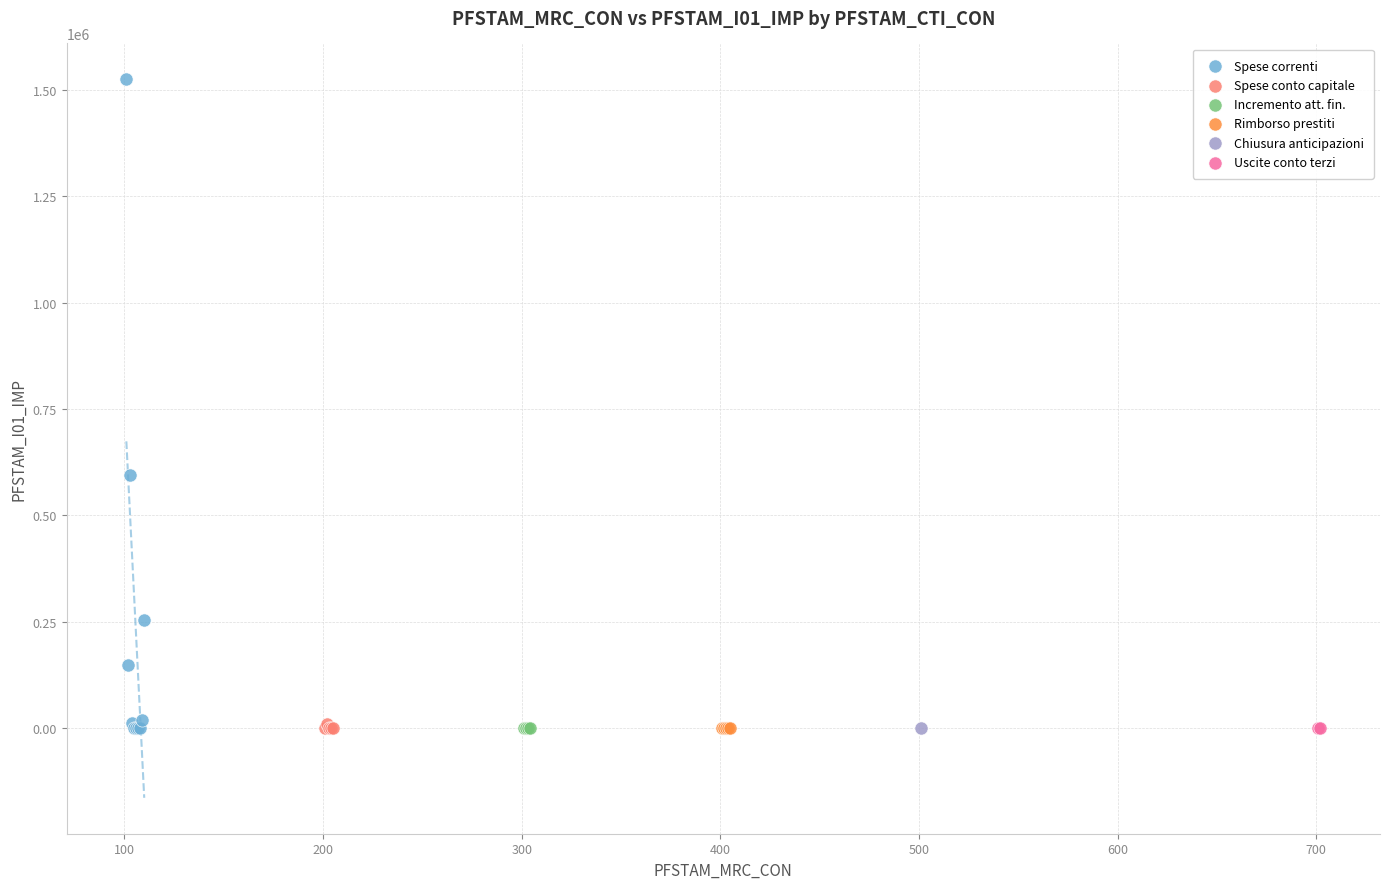

What are all the series names shown in the legend?

Spese correnti, Spese conto capitale, Incremento att. fin., Rimborso prestiti, Chiusura anticipazioni, Uscite conto terzi